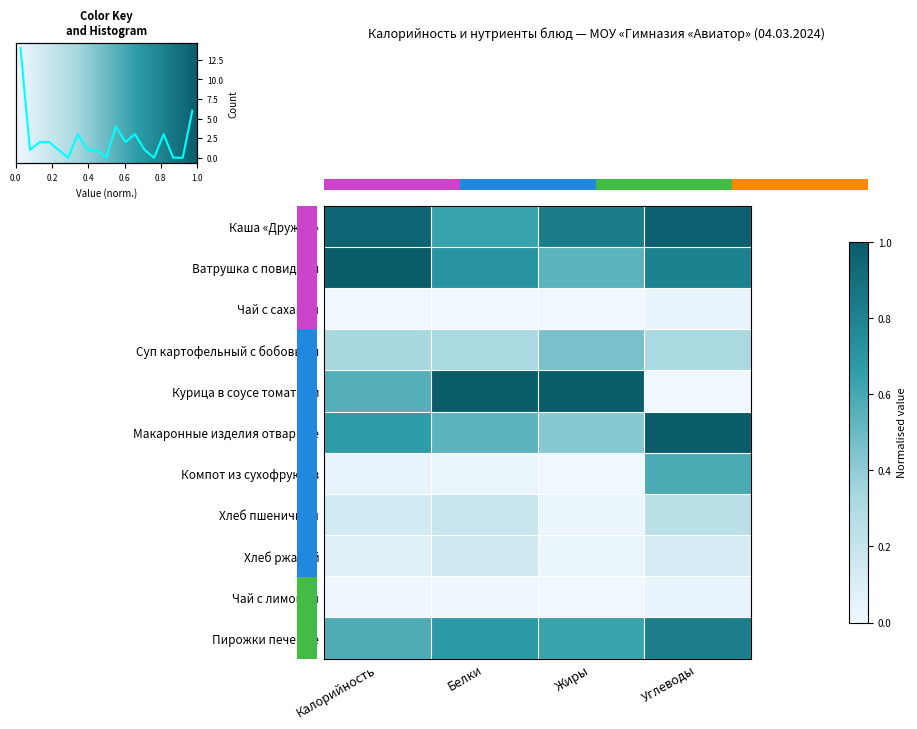

Count the number of data series in this chart.

11